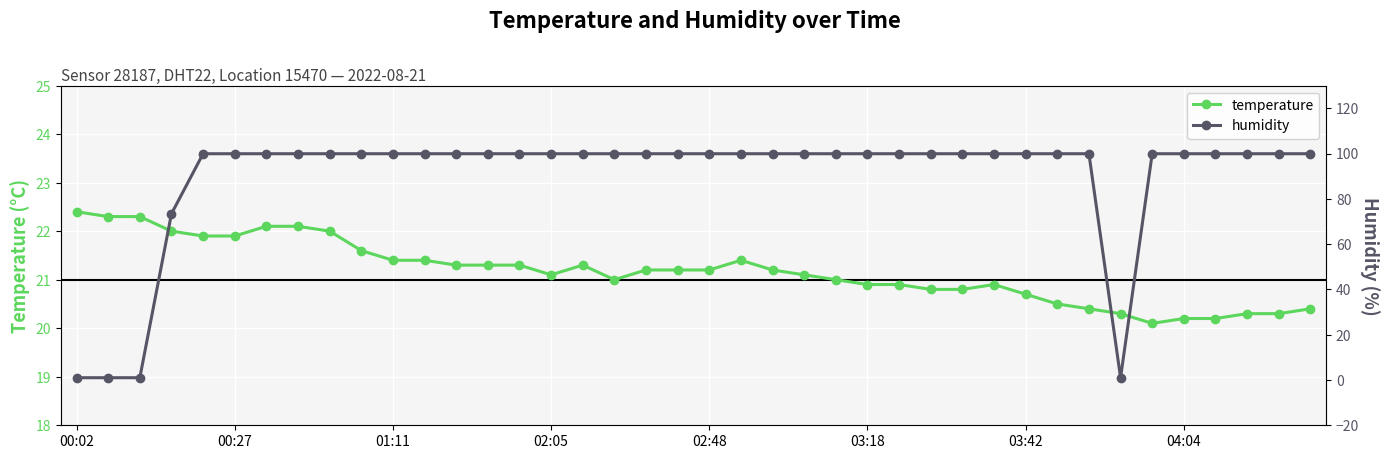

True or false: temperature has more than 1 interior local peaks.

True